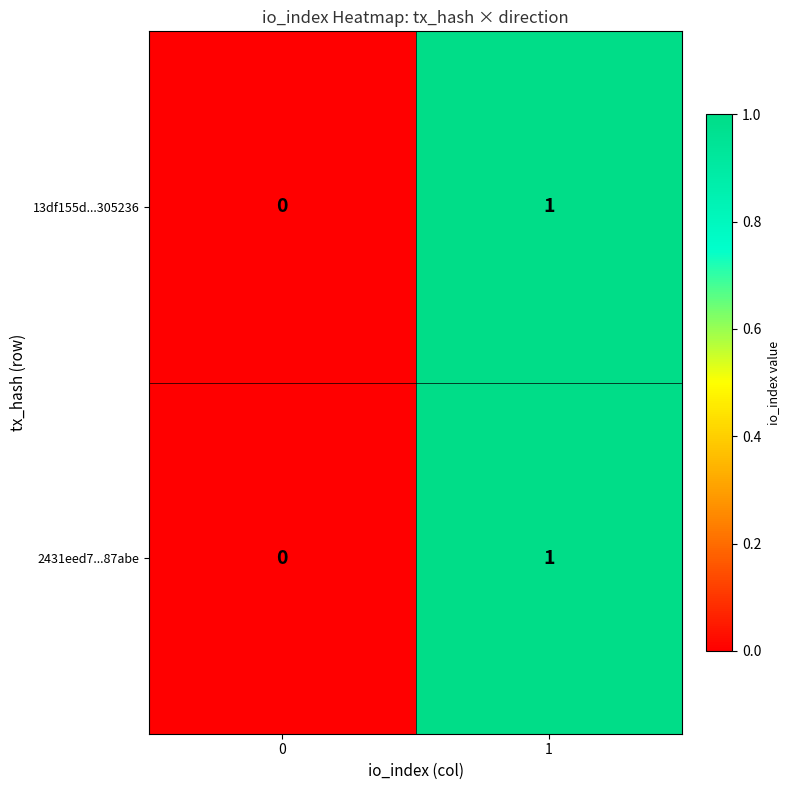

Rank the categories by 2431eed7...87abe value from highest to lowest.

1, 0